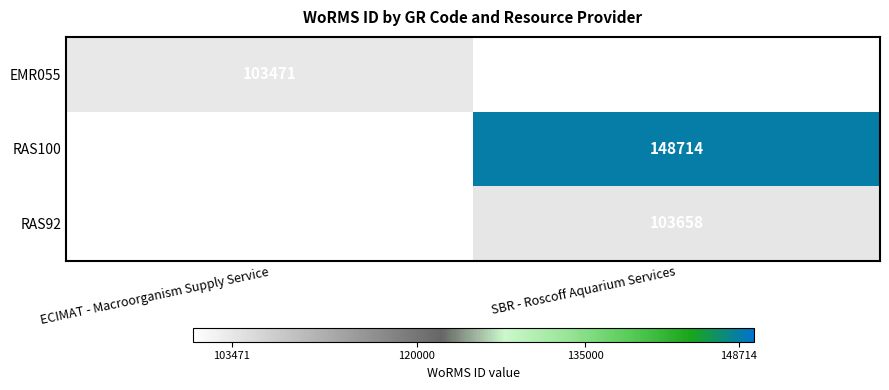

Is it true that RAS92 equals 103658 at SBR - Roscoff Aquarium Services?

True